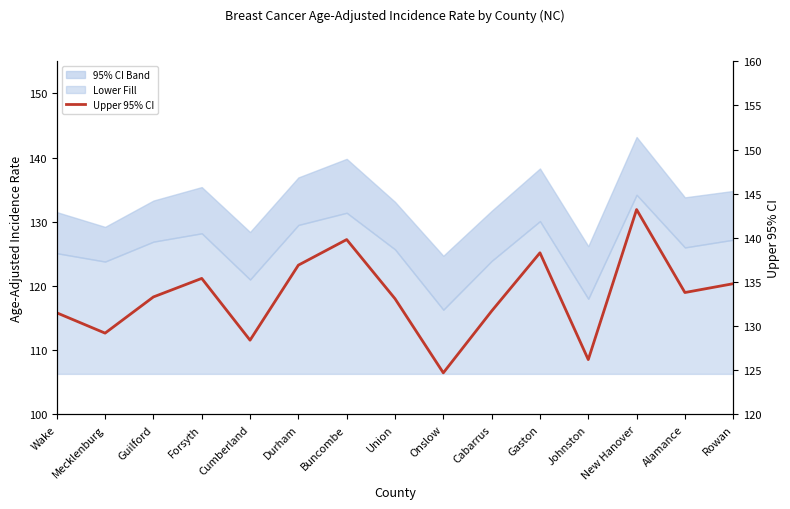

What is the difference between the maximum and minimum values?

18.5